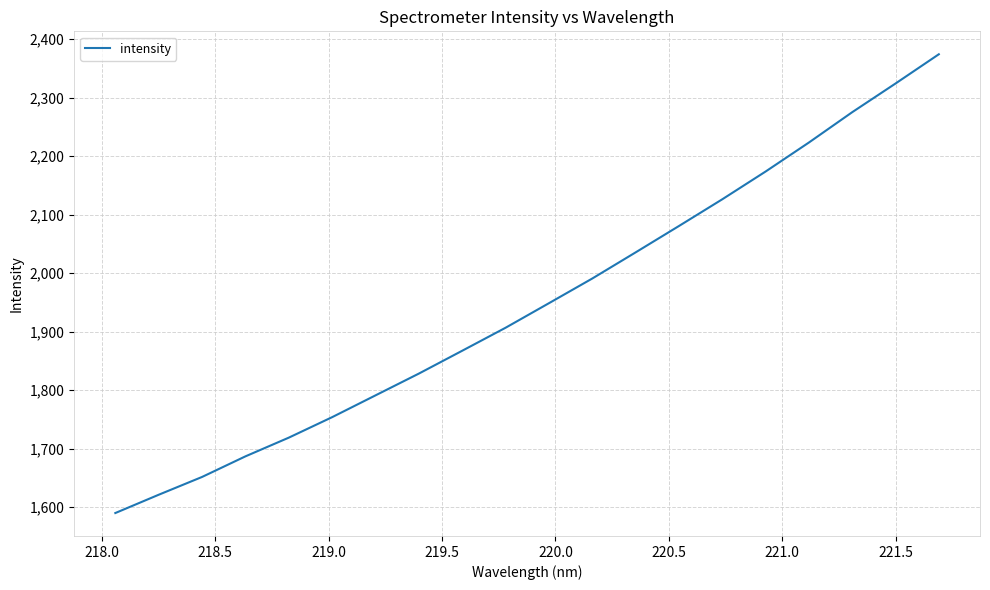

What is the minimum value shown in the chart?

1589.7